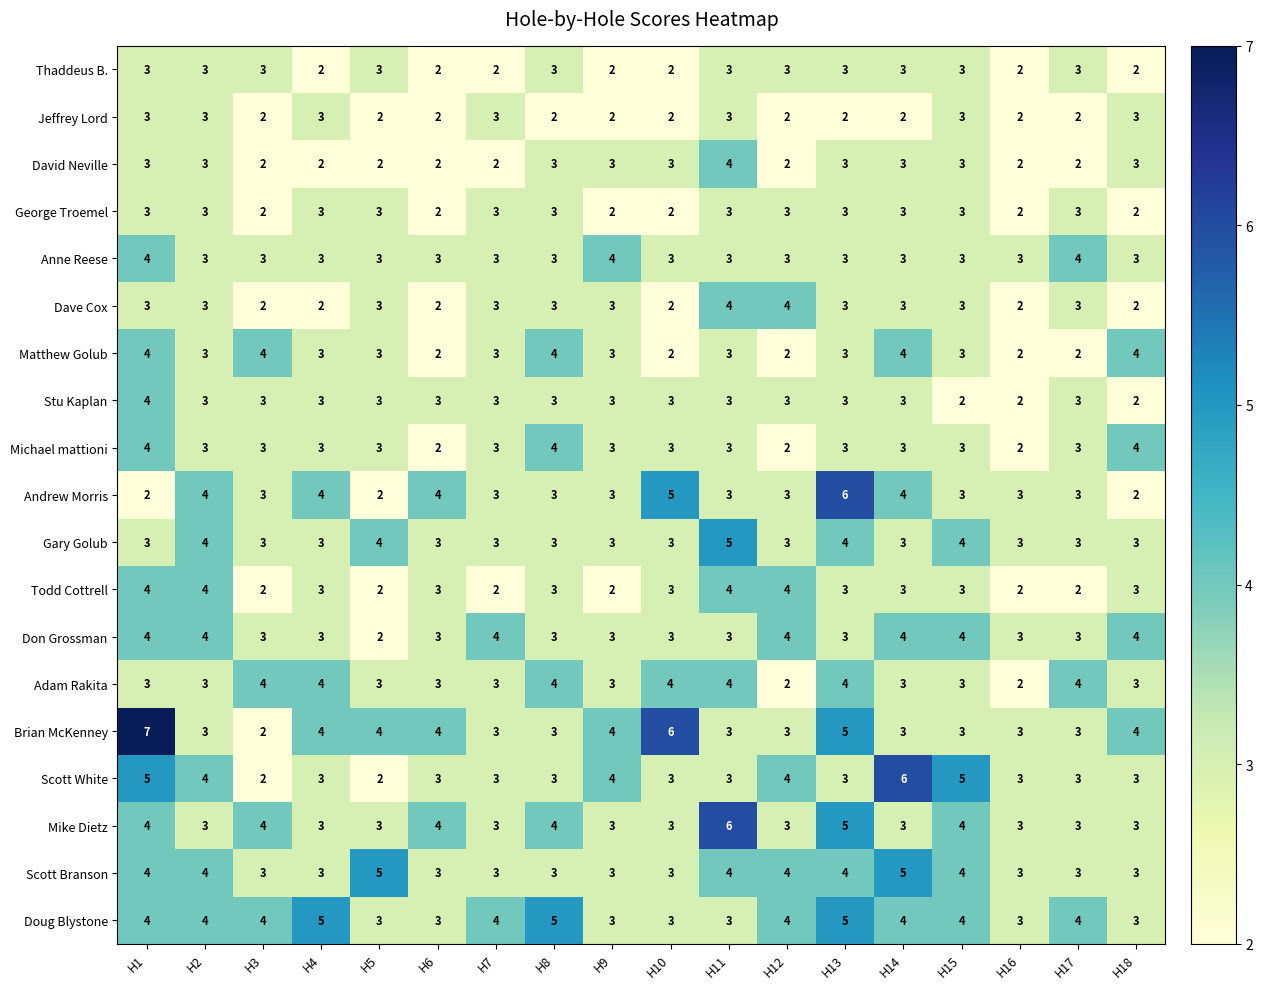

Which category has the highest value across all series?

H1